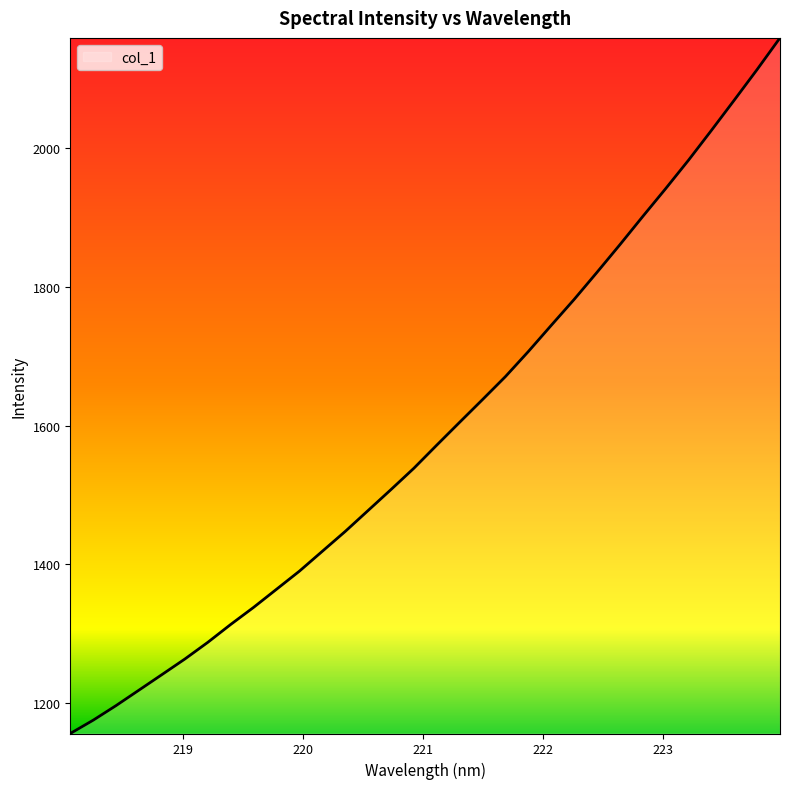

What is the smallest value displayed?

1156.2